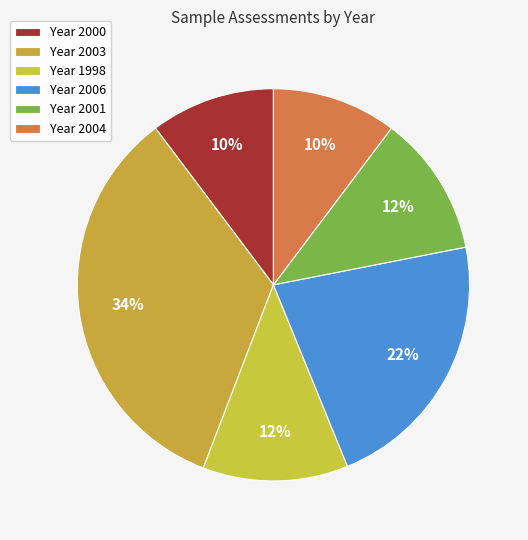

Count the number of slices in the pie.

6